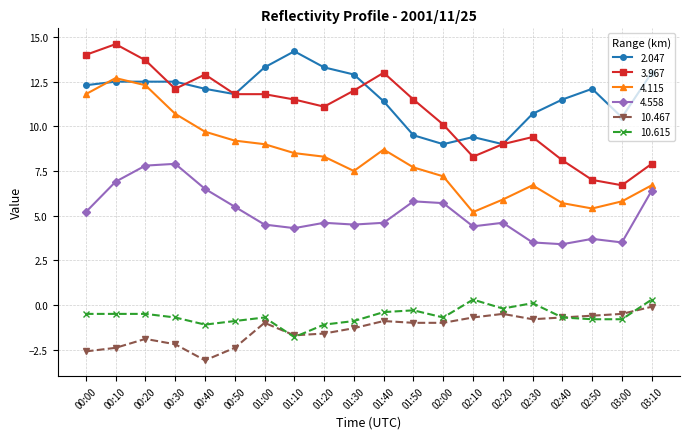

Rank the series at 00:00 from highest to lowest value.

3.967, 2.047, 4.115, 4.558, 10.615, 10.467